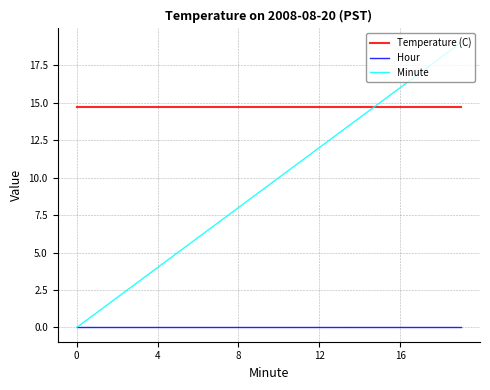

Which series has the widest spread of values?

Minute